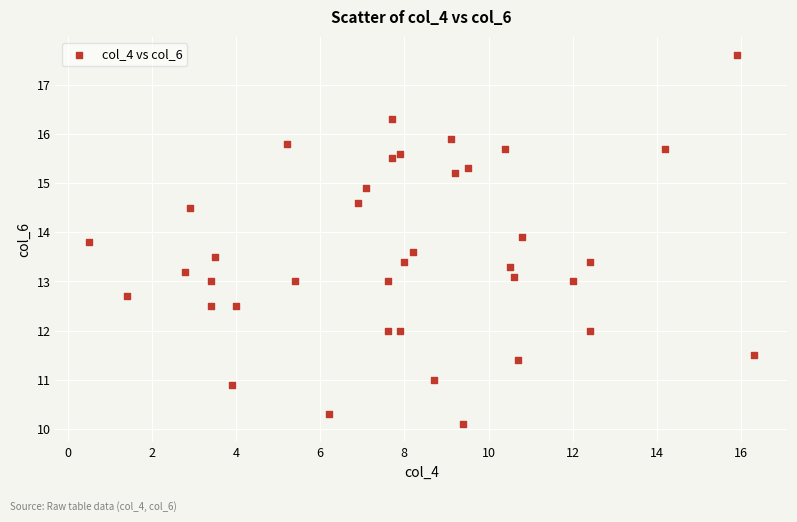

What is the range of X values (max minus min)?

15.8